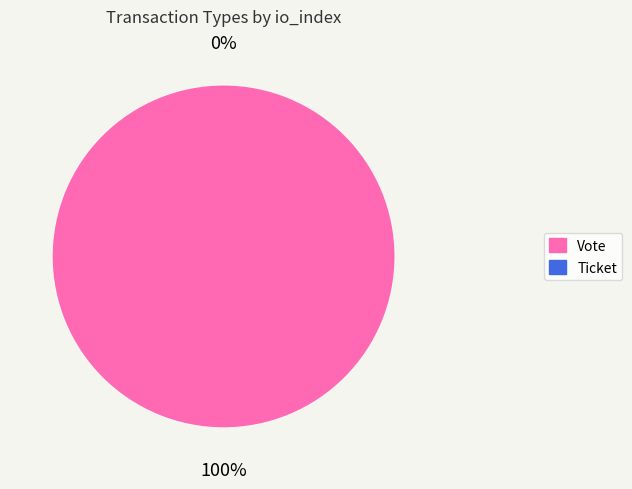

To the nearest percent, what is the combined percentage of Ticket and Vote?

100%